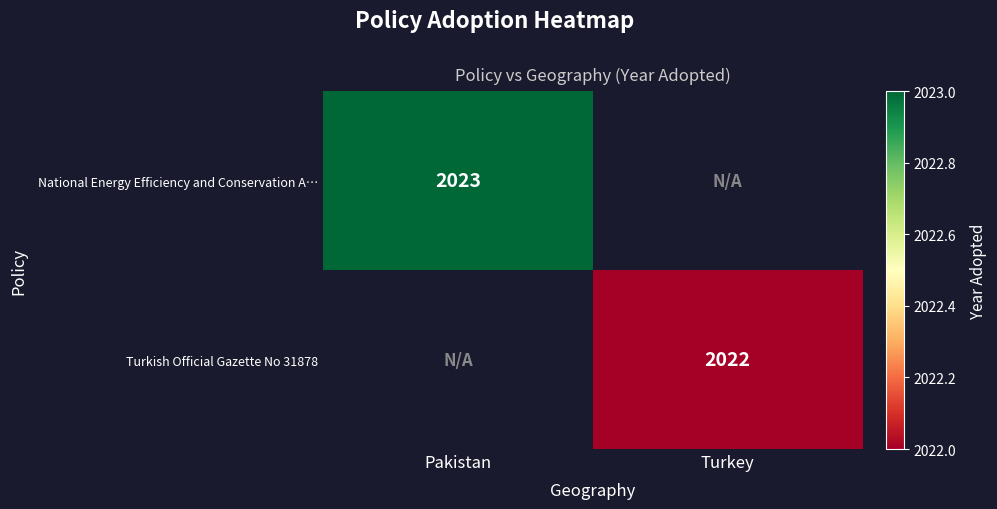

Is the value of Turkish Official Gazette No 31878 at Turkey greater than the value of National Energy Efficiency and Conservation A… at Pakistan?

No